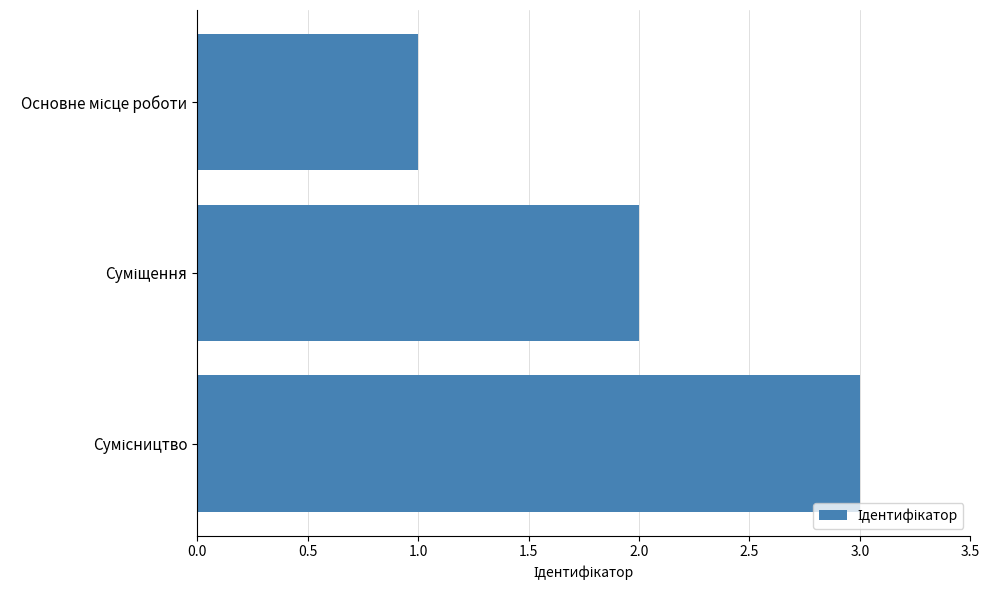

What is the maximum value shown in the chart?

3